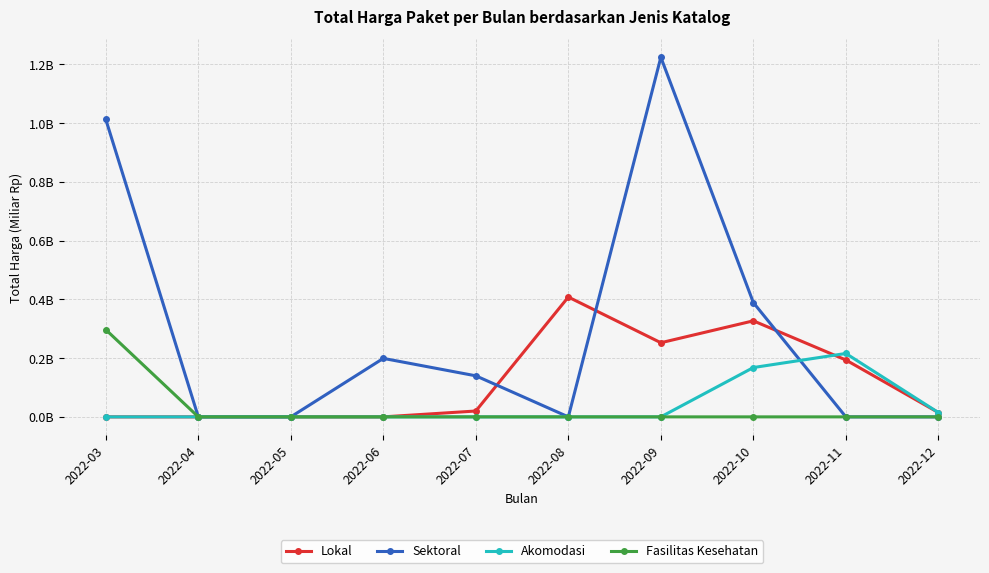

Where is the first local maximum for Lokal?

2022-08